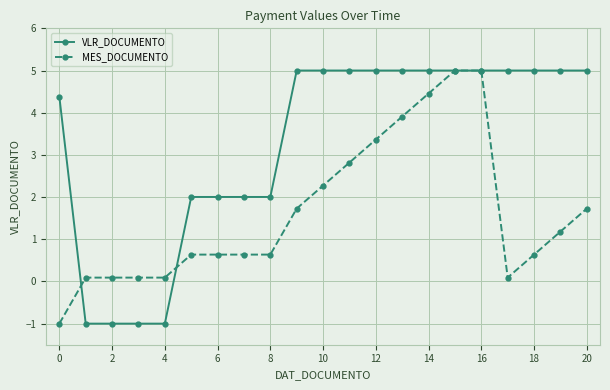

Rank the series by their average value, from lowest to highest.

MES_DOCUMENTO, VLR_DOCUMENTO